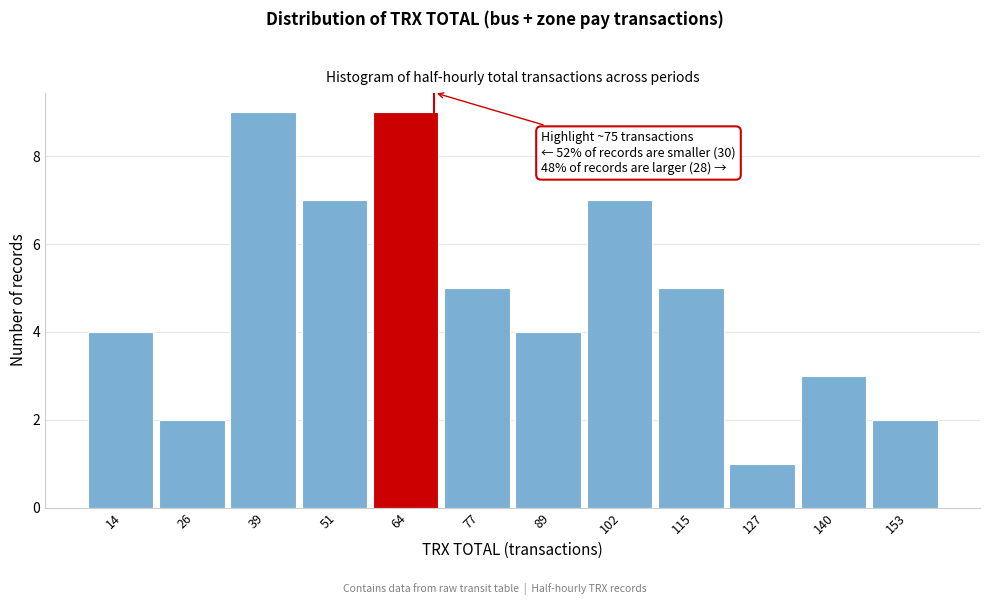

Reading left to right, extract all data points from this chart.

14=4	26=2	39=9	51=7	64=9	77=5	89=4	102=7	115=5	127=1	140=3	153=2